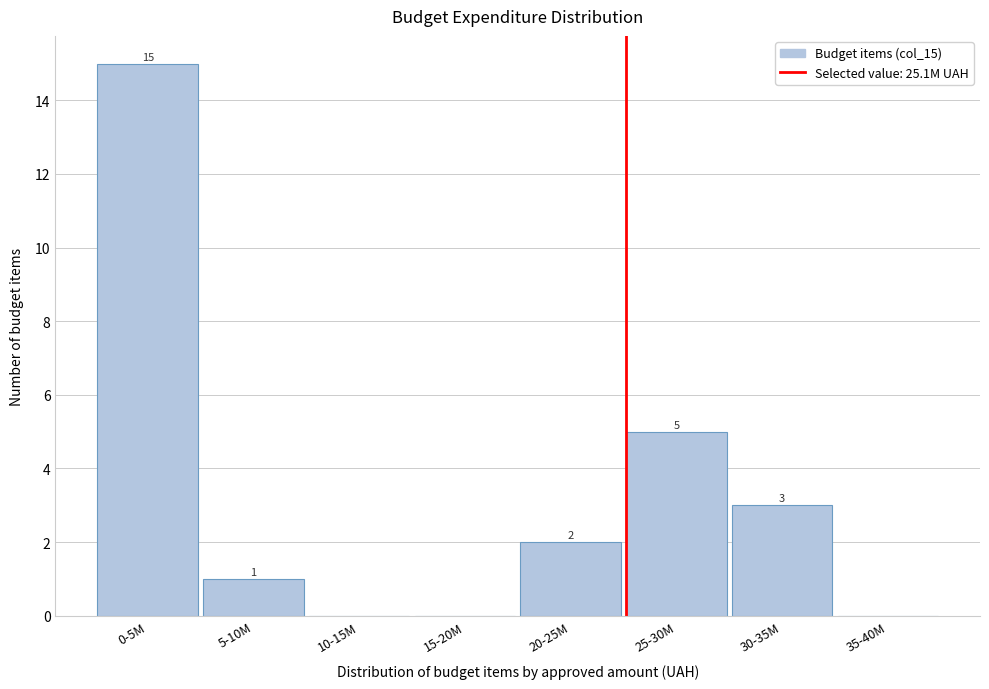

Reading right to left, list all the values displayed in this chart.

35-40M=0	30-35M=3	25-30M=5	20-25M=2	15-20M=0	10-15M=0	5-10M=1	0-5M=15